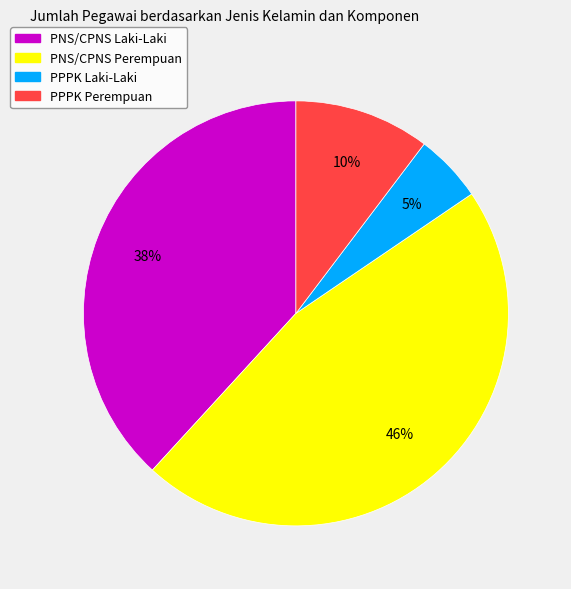

Which slice is the largest?

PNS/CPNS Perempuan